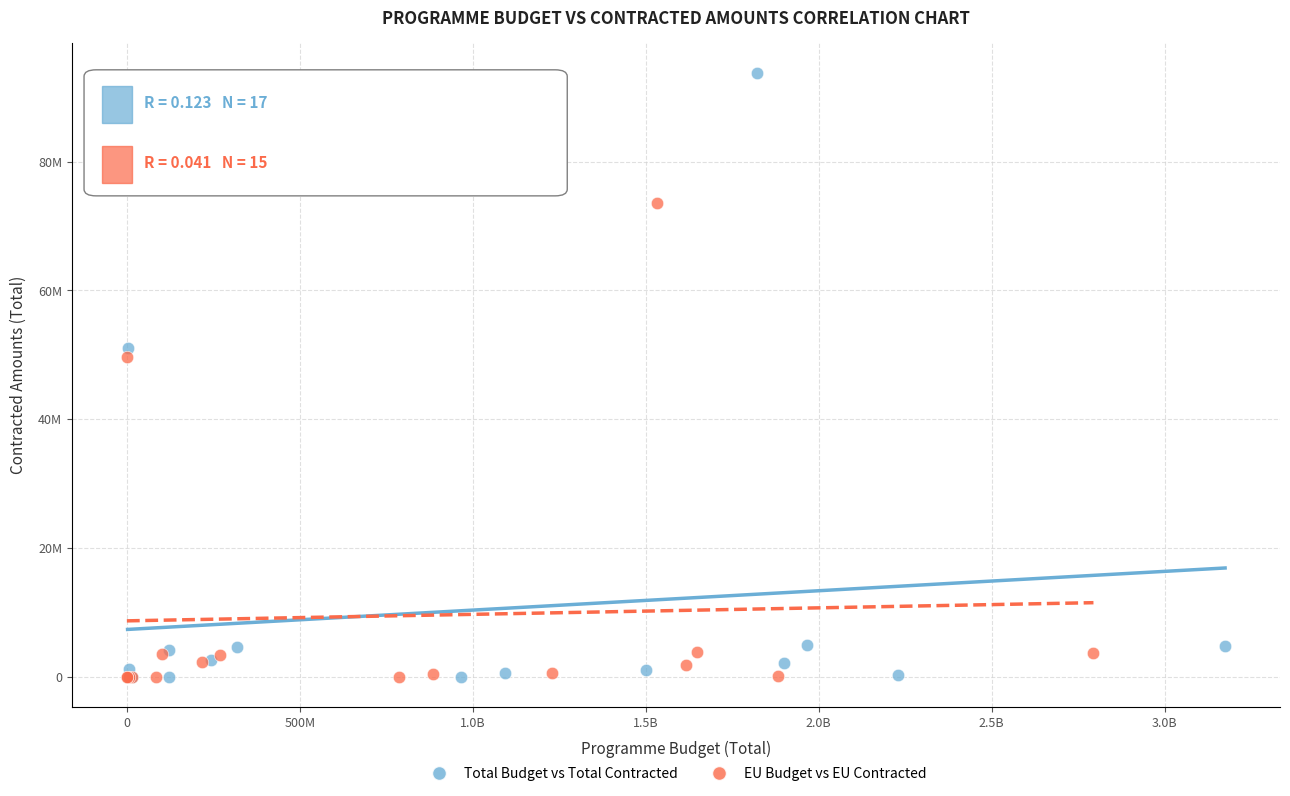

What are all the series names shown in the legend?

Total Budget vs Total Contracted, EU Budget vs EU Contracted